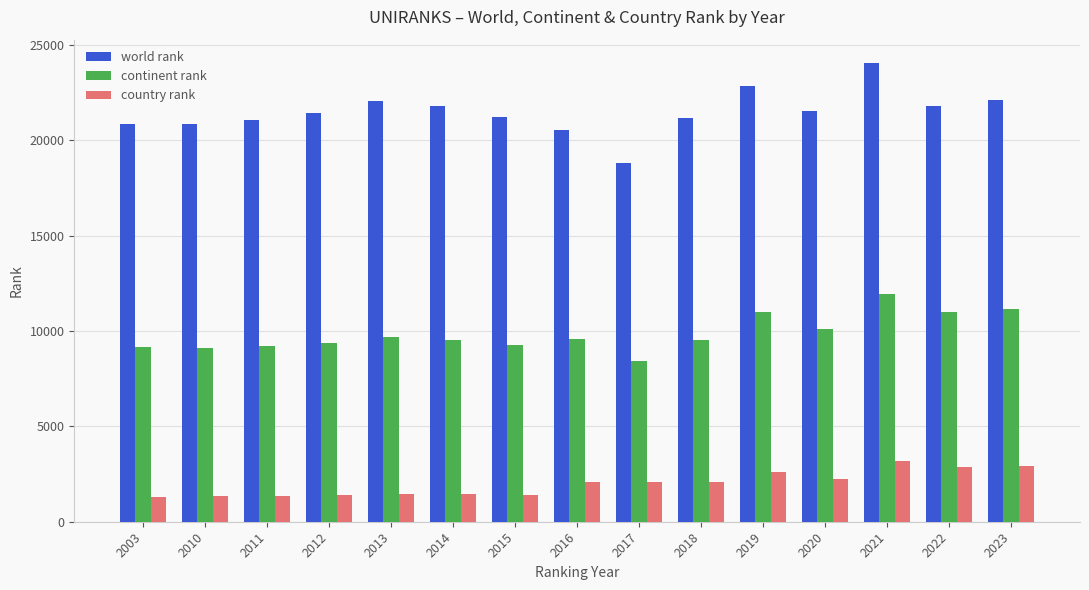

The world rank series shows 20849 at 2010. True or false?

True